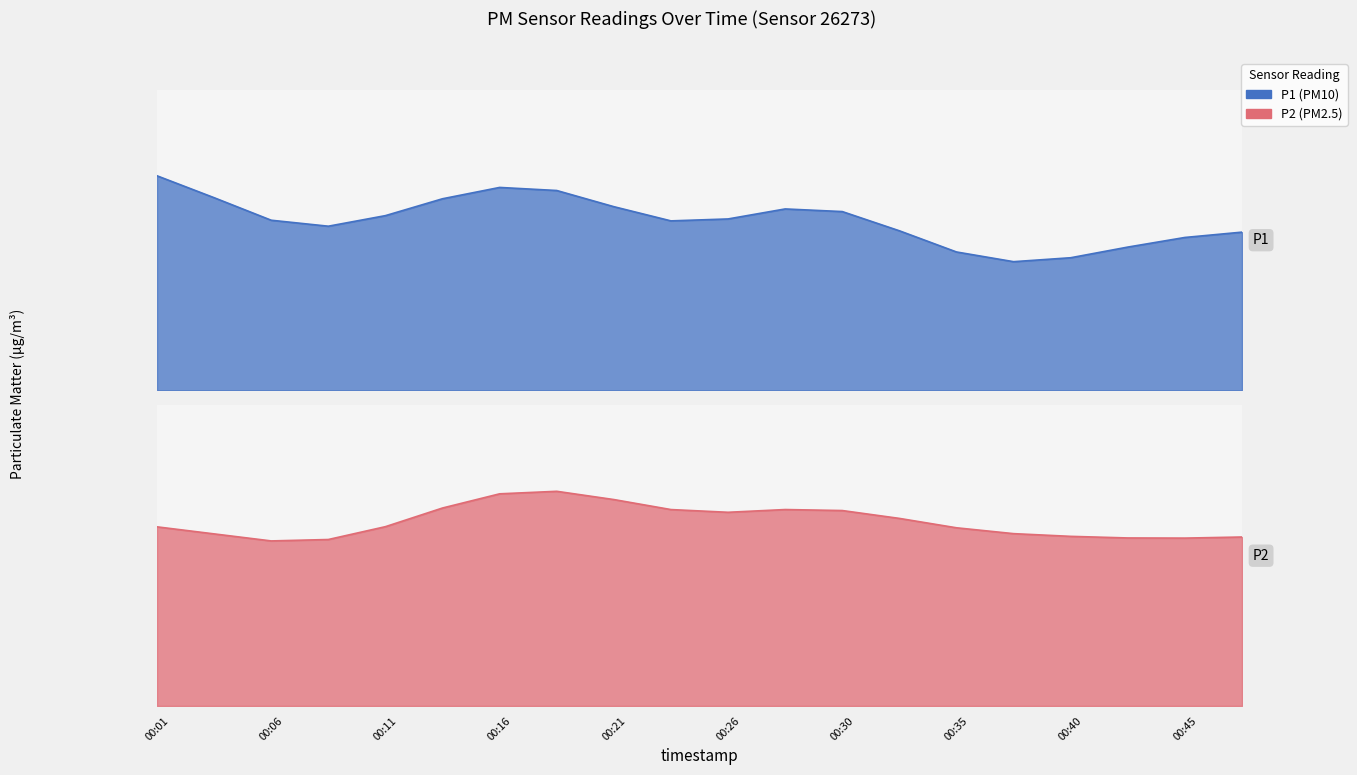

Which series has the widest spread of values?

P1